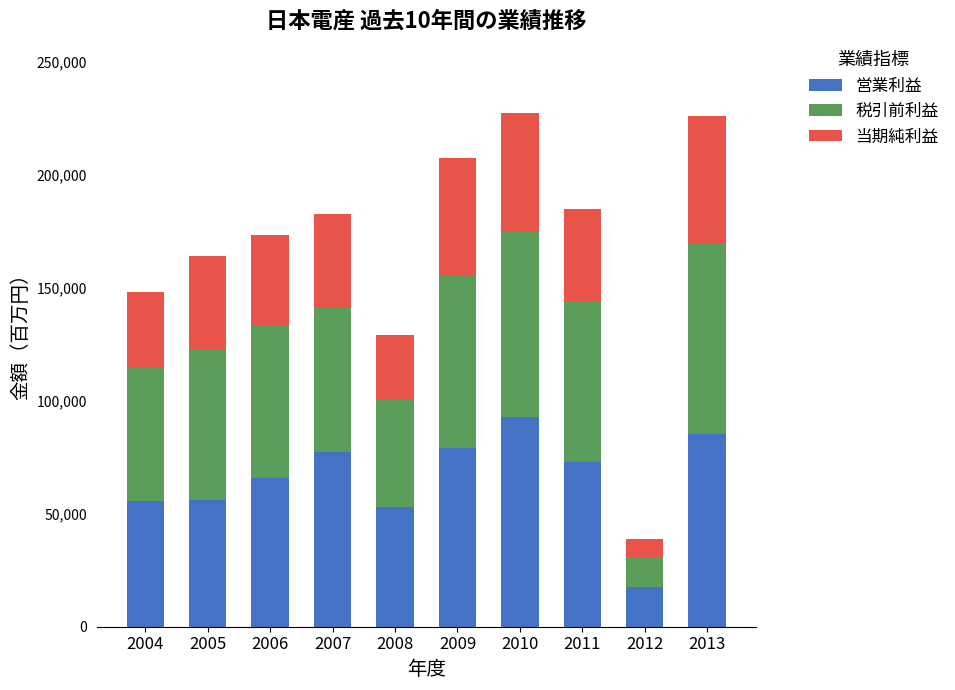

What is the minimum value for 営業利益?

17598